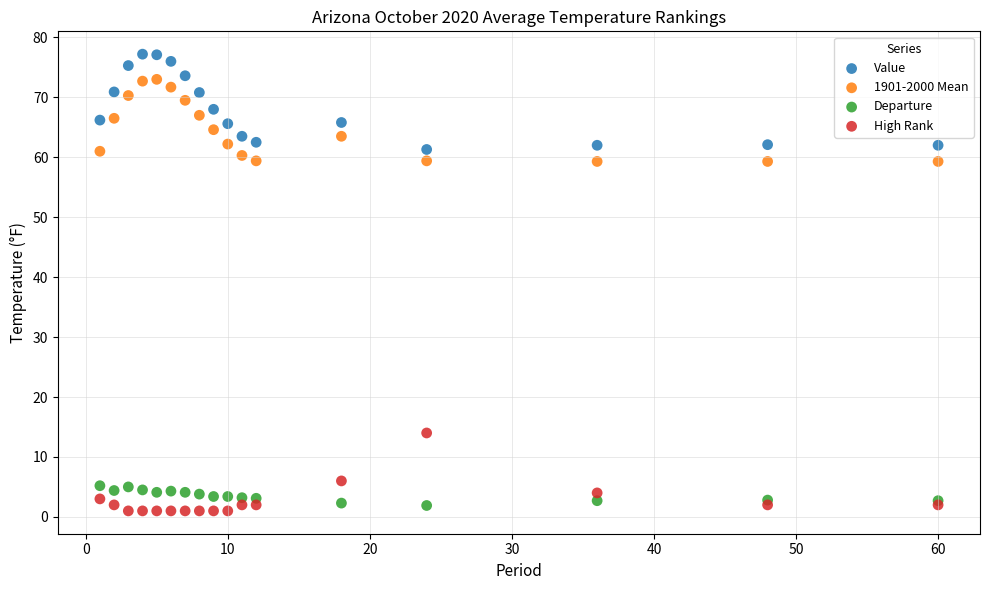

Which series contains the highest Y value?

Value